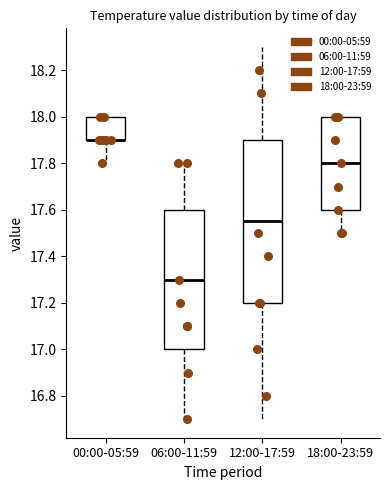

Where is the upper edge of the box for 18:00-23:59 on the y-axis? The values are not printed on the chart, so give them approximately, as read against the axis.

18.00